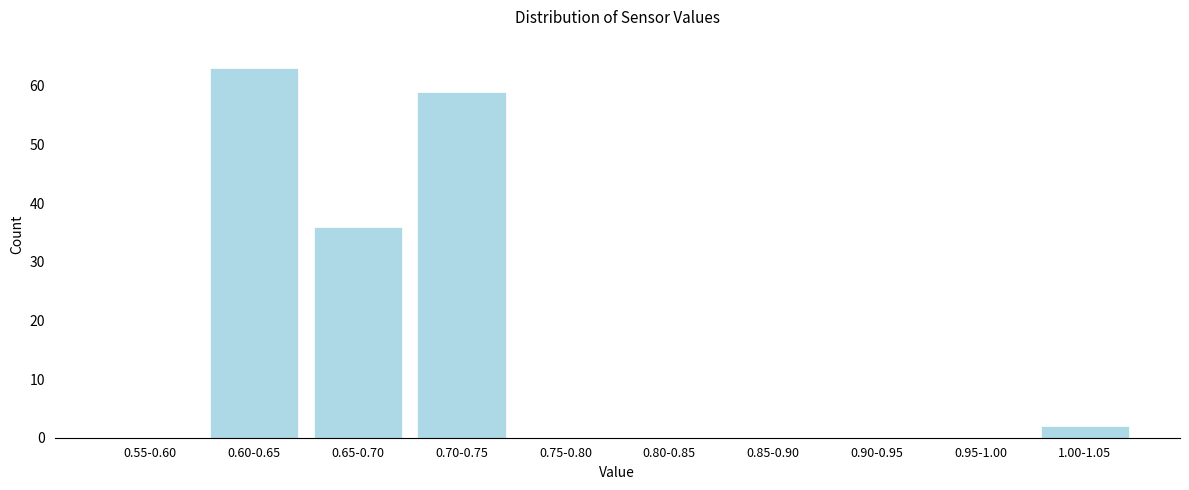

Reading left to right, transcribe all the data shown in this chart.

0.55-0.60=0	0.60-0.65=63	0.65-0.70=36	0.70-0.75=59	0.75-0.80=0	0.80-0.85=0	0.85-0.90=0	0.90-0.95=0	0.95-1.00=0	1.00-1.05=2